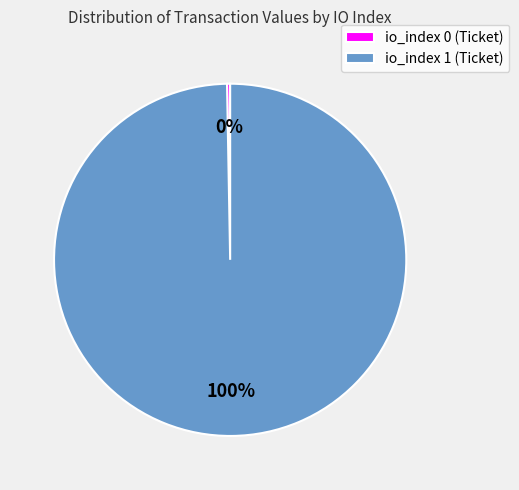

To the nearest percent, what portion does io_index 1 (Ticket) represent?

100%